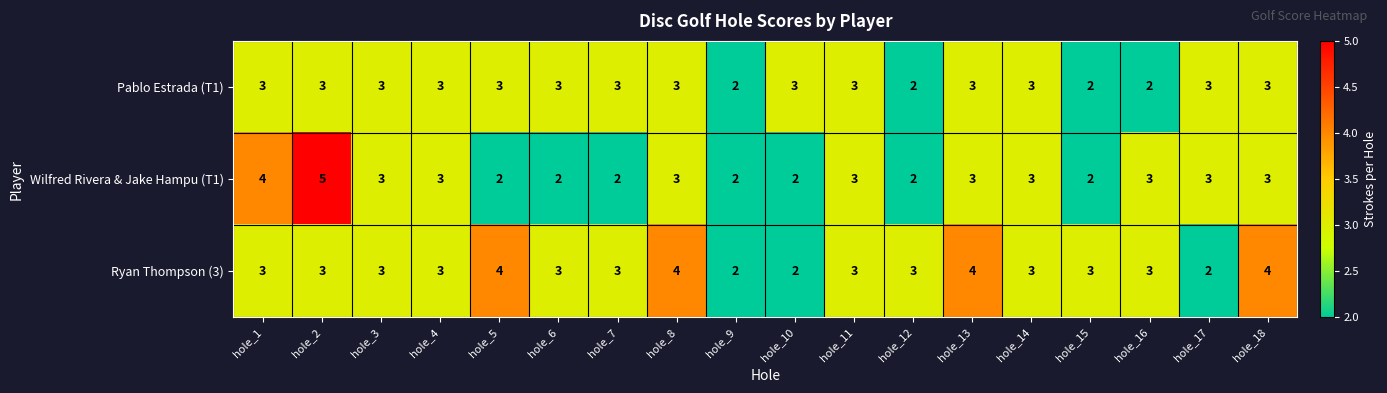

What is the total value across all series at hole_3?

9